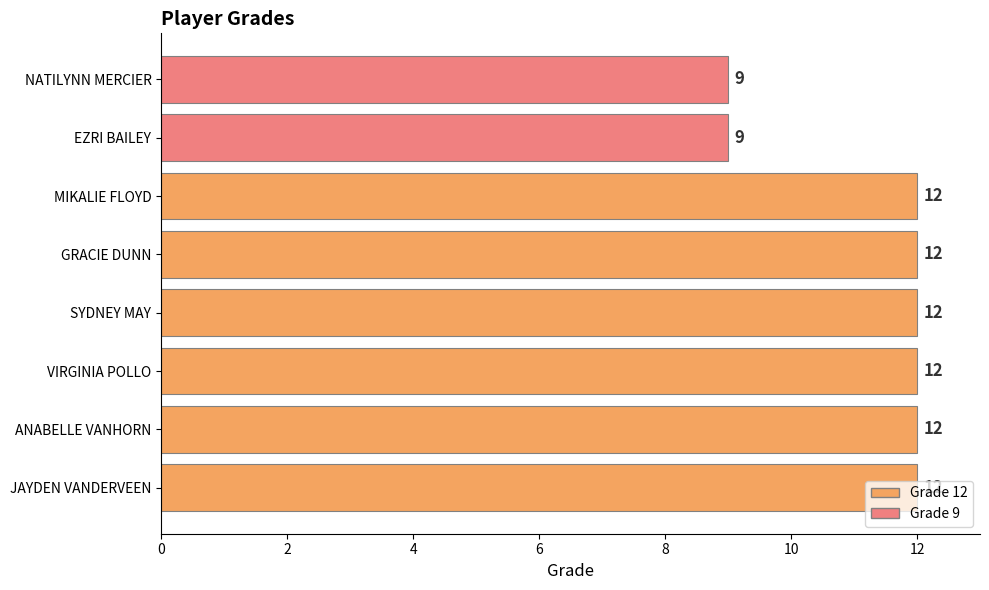

What is the difference between the maximum and minimum values?

3